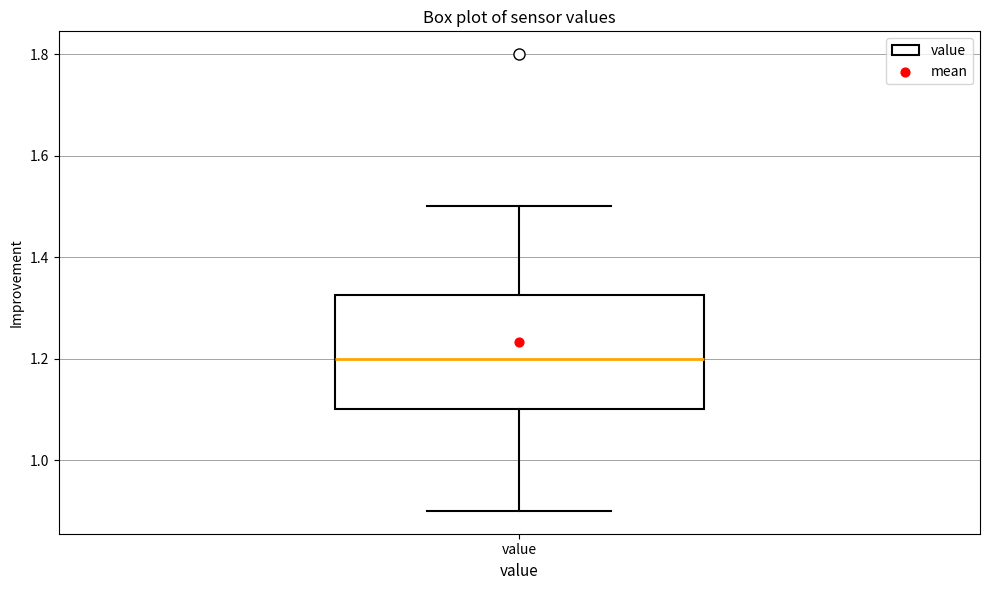

Where is the upper edge of the box for value on the y-axis? The values are not printed on the chart, so give them approximately, as read against the axis.

1.32